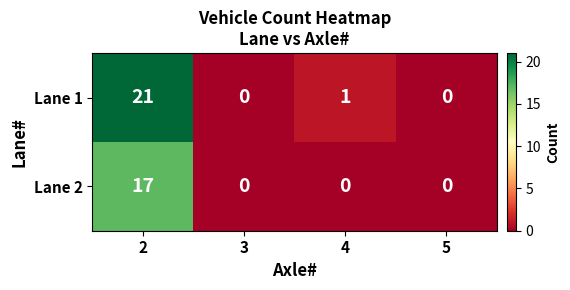

Count the number of categories in the chart.

4